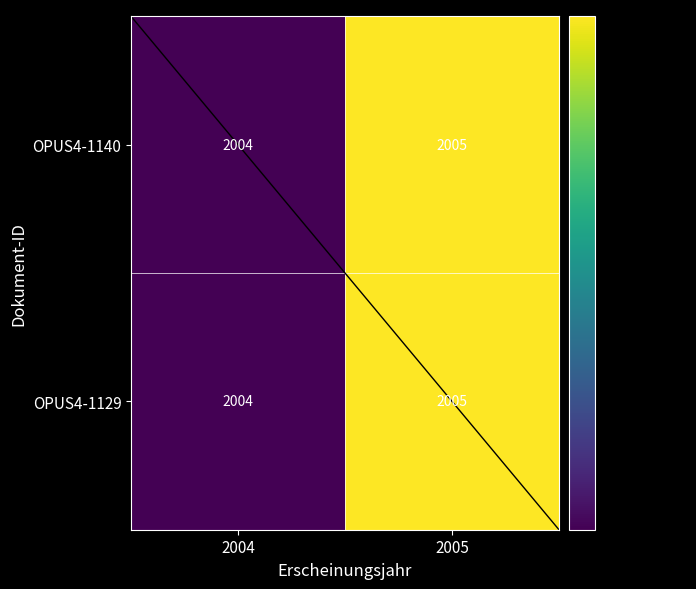

True or false: OPUS4-1129 has a value of 3107 at 2004.

False